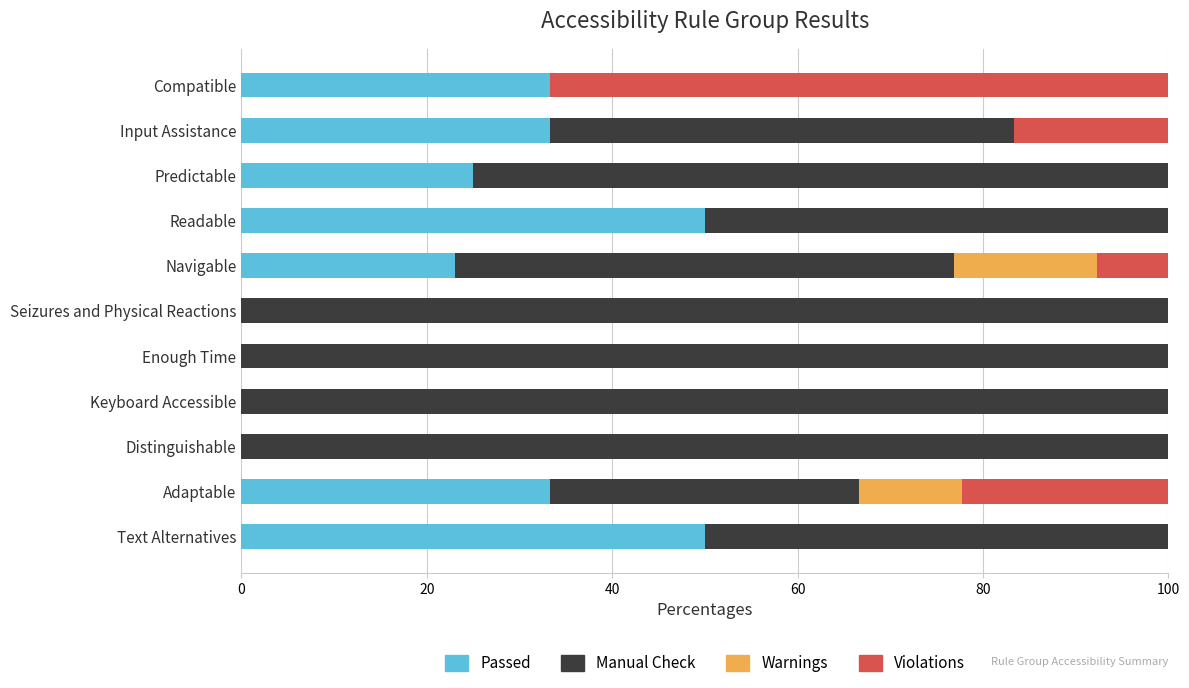

What is the total value across all series at Enough Time?

100.0